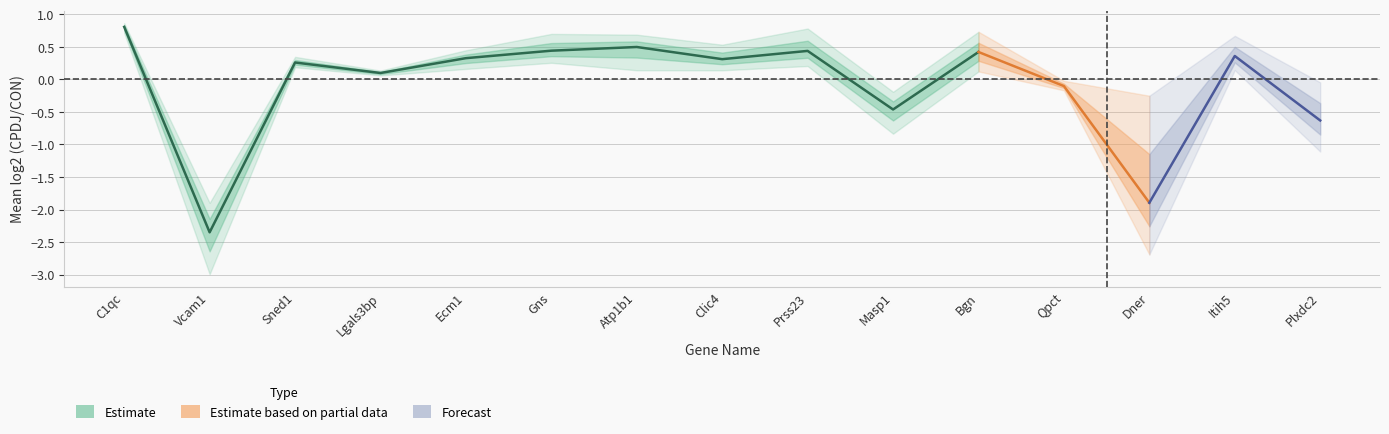

What position from the right is Sned1?

13